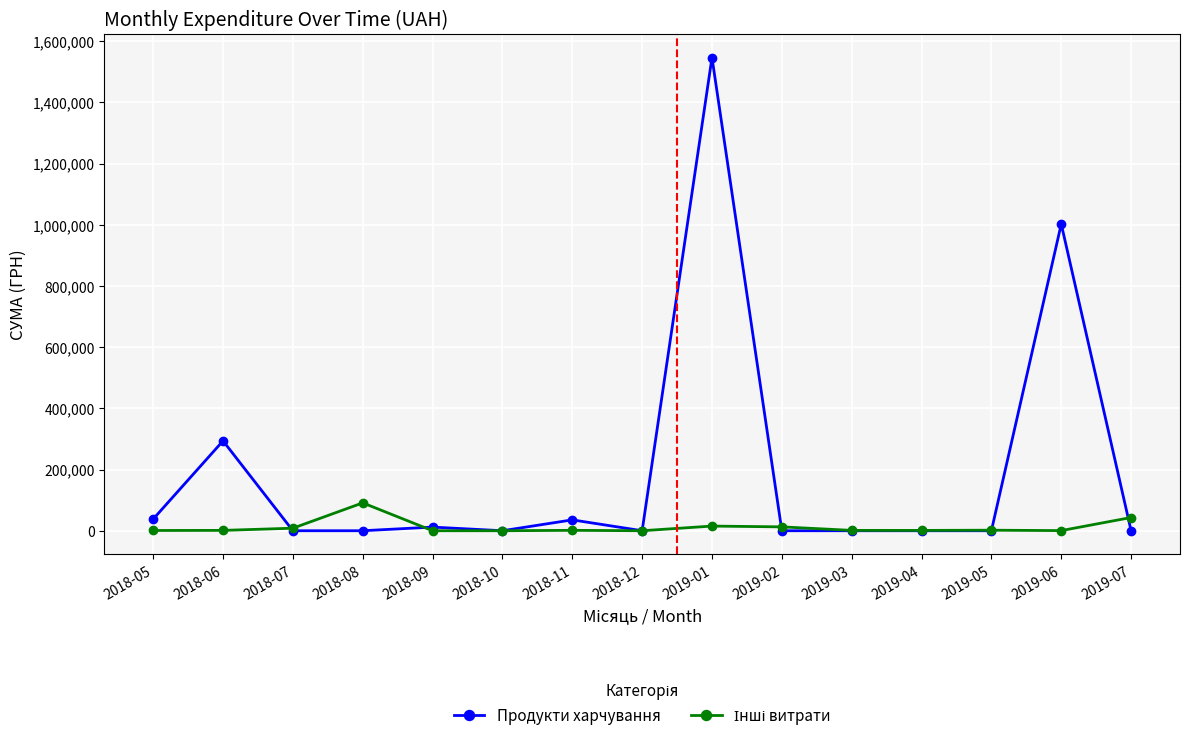

What is the average value of the Продукти харчування series?

195206.1